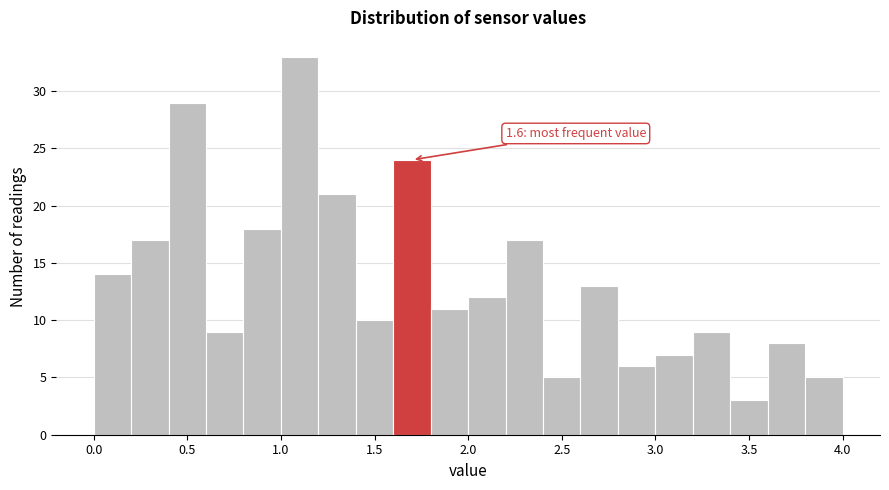

Which range on the x-axis has the tallest bar?

1.0 to 1.2